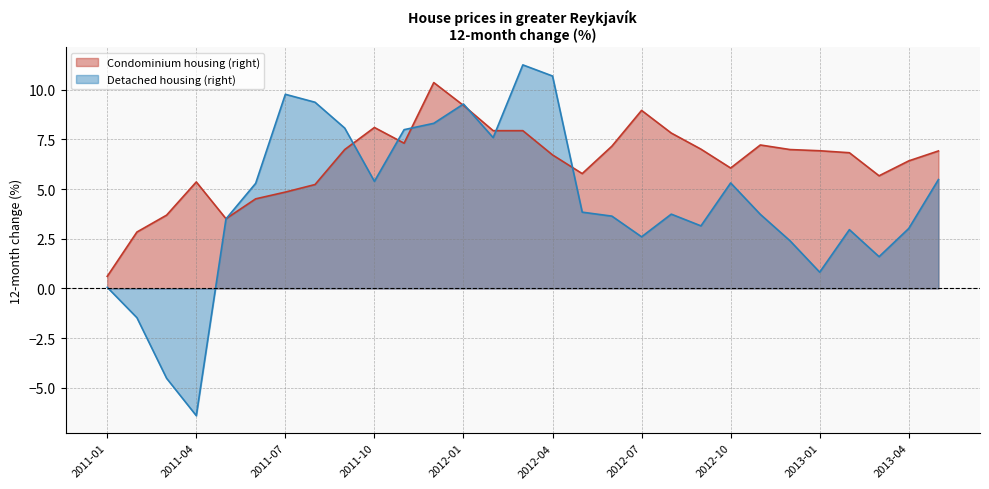

Rank the series at 2013-01 from lowest to highest value.

Detached housing (right), Condominium housing (right)